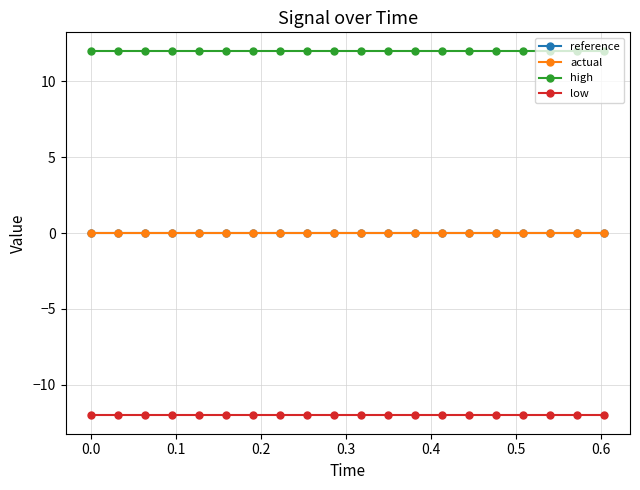

Is this an area chart (filled region under the line)?

No